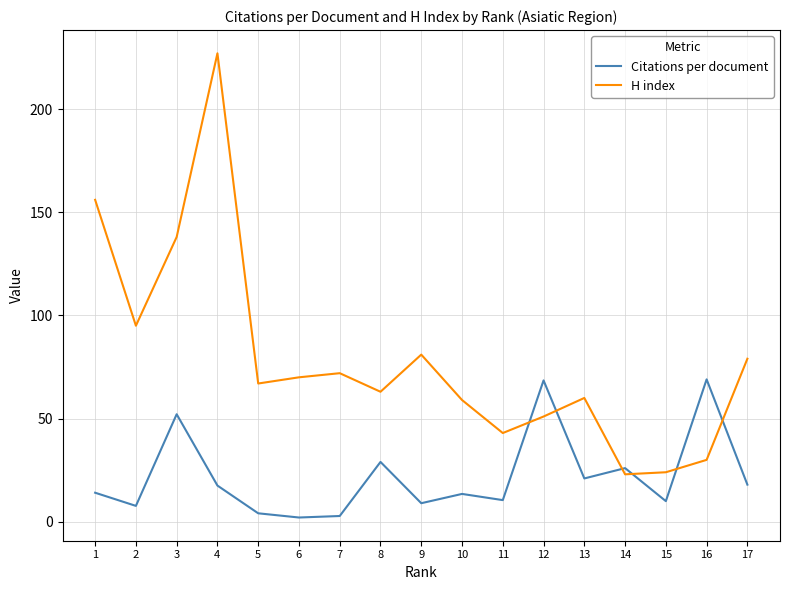

What is the highest value of the H index series?

227.0